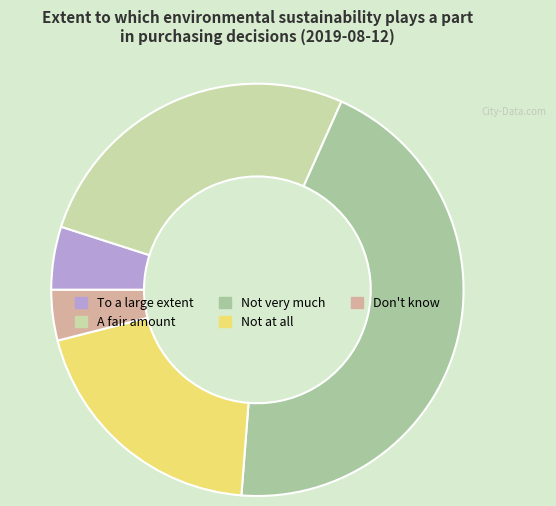

Combined, what portion of the pie is A fair amount and To a large extent?

31.7%